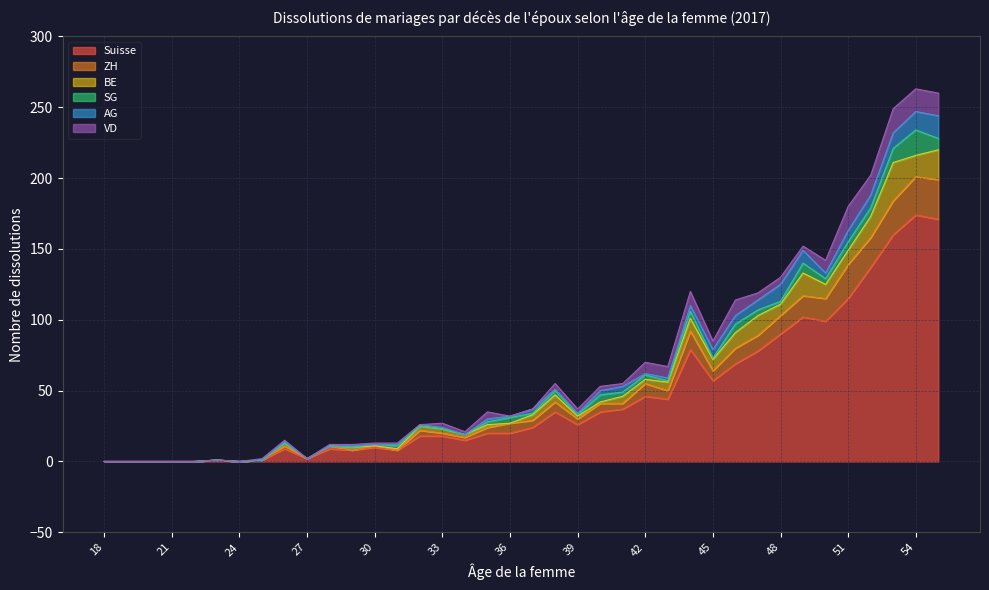

Reading left to right, what are all the values shown in this chart?

Suisse: 0	0	0	0	0	1	0	1	9	2	9	8	10	8	18	18	15	20	20	24	35	26	35	37	46	44	79	57	69	78	90	102	99	115	137	160	174	171
ZH: 0	0	0	0	0	0	0	0	2	0	2	0	1	0	4	2	2	4	7	5	7	4	6	4	9	6	13	7	11	11	13	15	16	24	21	24	27	28
BE: 0	0	0	0	0	0	0	0	2	0	0	2	0	1	3	3	2	2	0	4	5	2	1	5	3	6	9	8	11	14	8	16	10	10	15	27	15	21
SG: 0	0	0	0	0	0	0	0	0	0	0	0	1	2	0	0	0	2	4	1	3	1	5	3	3	1	5	1	6	4	2	7	4	6	6	10	18	8
AG: 0	0	0	0	0	0	0	0	1	0	0	1	0	1	1	1	0	2	1	3	1	1	3	4	1	2	4	6	6	7	12	9	4	8	9	11	13	16
VD: 0	0	0	0	0	0	0	1	1	0	1	1	1	1	0	3	2	5	0	0	4	3	3	2	8	8	10	6	11	5	5	3	9	17	14	17	16	16